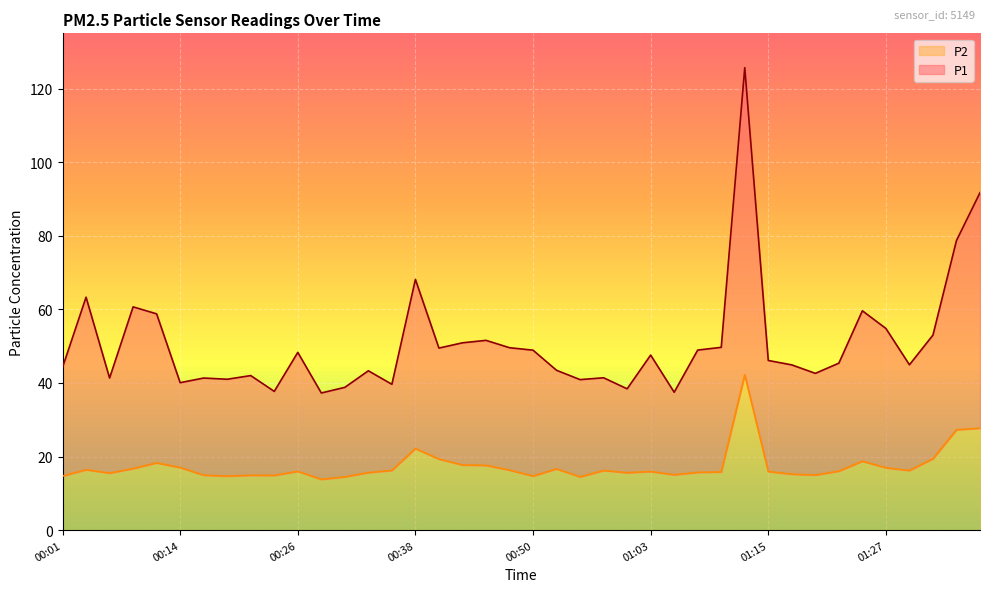

What is the average value of the P2 series?

17.4